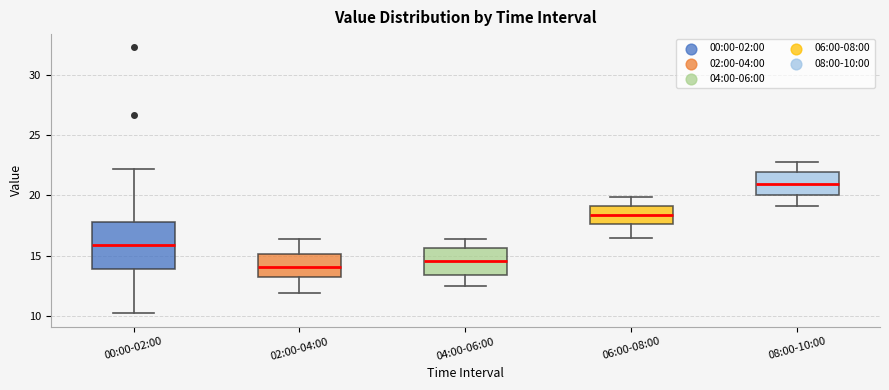

Where is the lower edge of the box for 04:00-06:00 on the y-axis? The values are not printed on the chart, so give them approximately, as read against the axis.

13.5